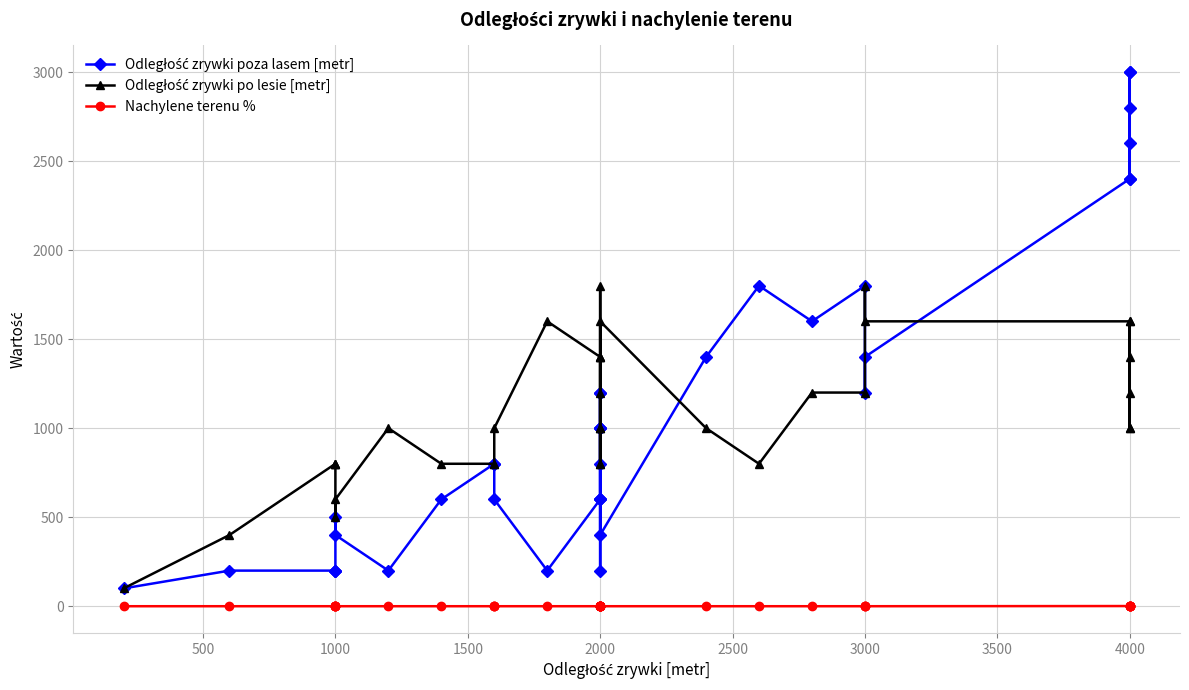

True or false: Odległość zrywki poza lasem [metr] and Nachylene terenu % intersect in this chart.

False